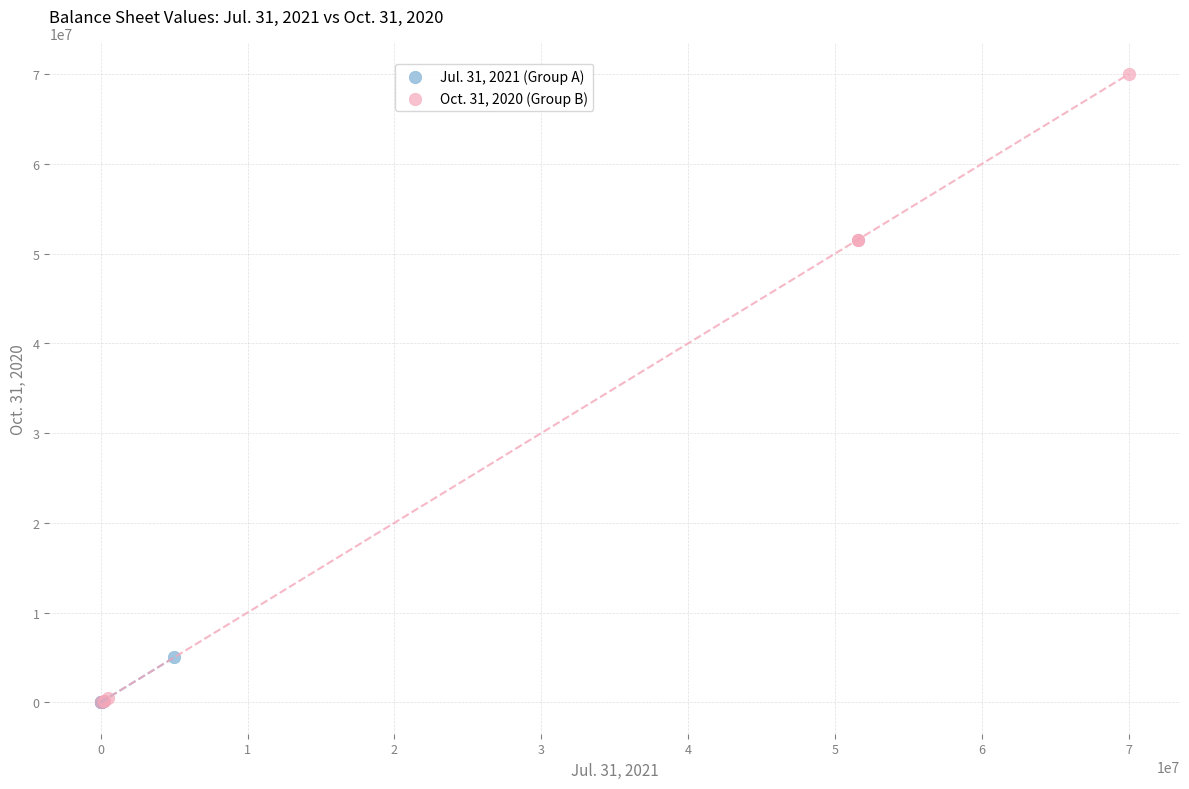

Which series contains the highest Y value?

Oct. 31, 2020 (Group B)